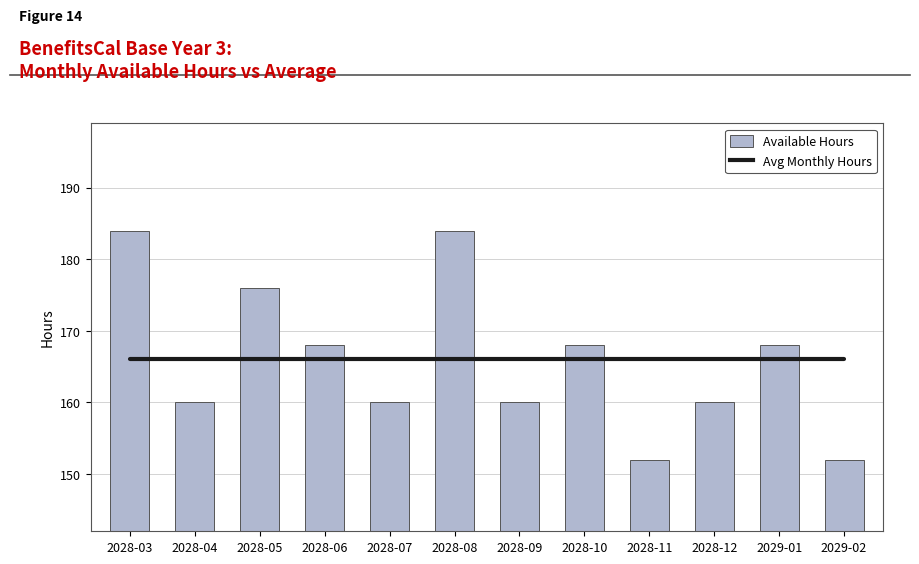

Reading left to right, list all the values displayed in this chart.

Avg Monthly Hours: 2028-03=166	2028-04=166	2028-05=166	2028-06=166	2028-07=166	2028-08=166	2028-09=166	2028-10=166	2028-11=166	2028-12=166	2029-01=166	2029-02=166
Available Hours: 2028-03=184	2028-04=160	2028-05=176	2028-06=168	2028-07=160	2028-08=184	2028-09=160	2028-10=168	2028-11=152	2028-12=160	2029-01=168	2029-02=152